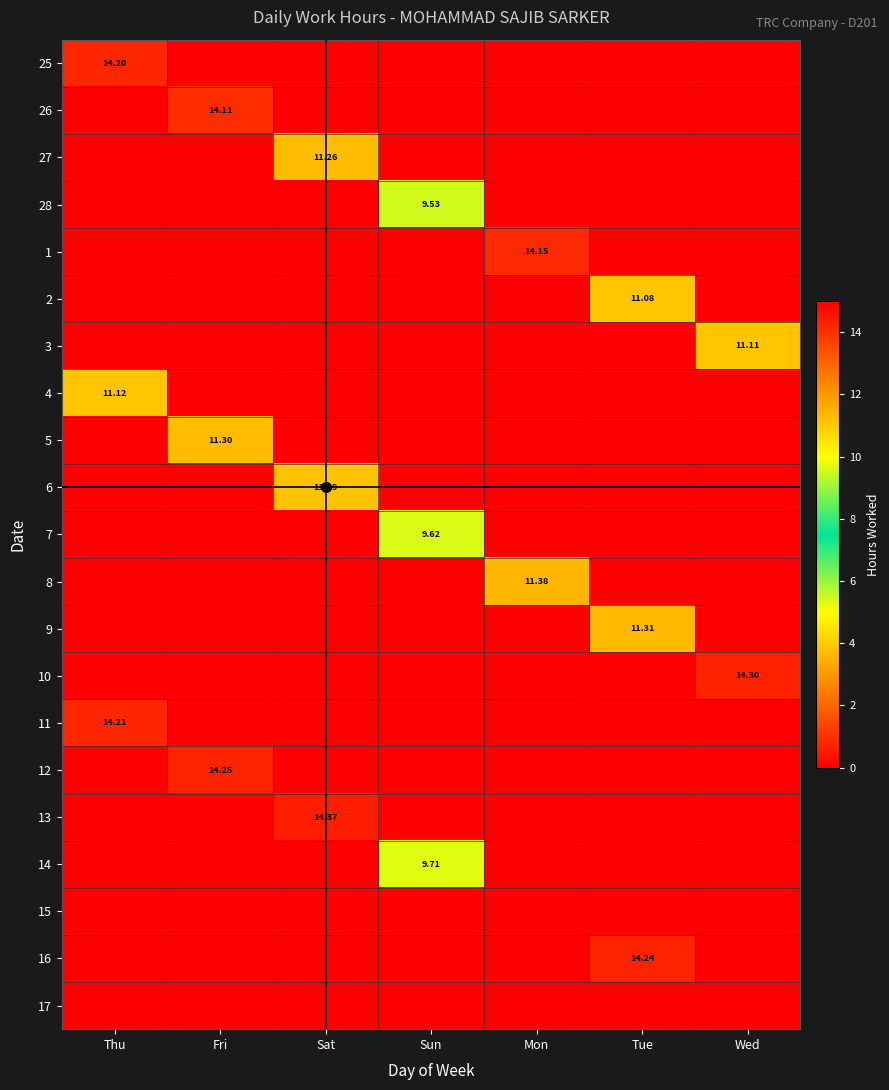

What is the difference between the highest and lowest values at Fri?

14.2